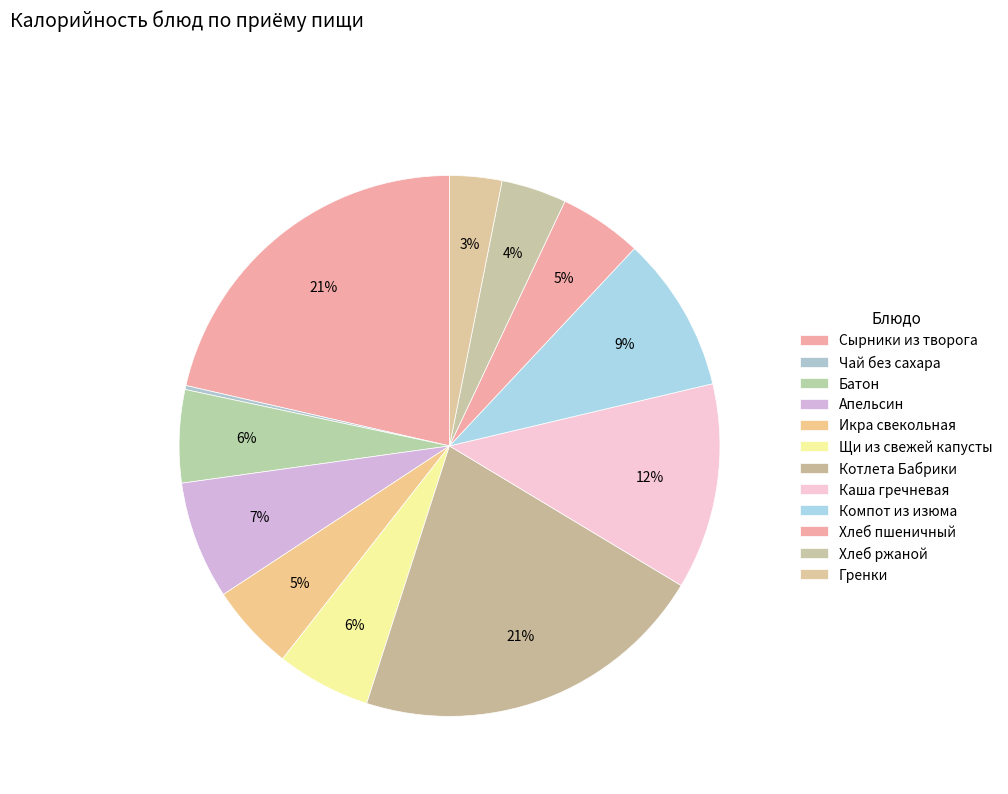

Does Апельсин account for over 50% of the chart?

No